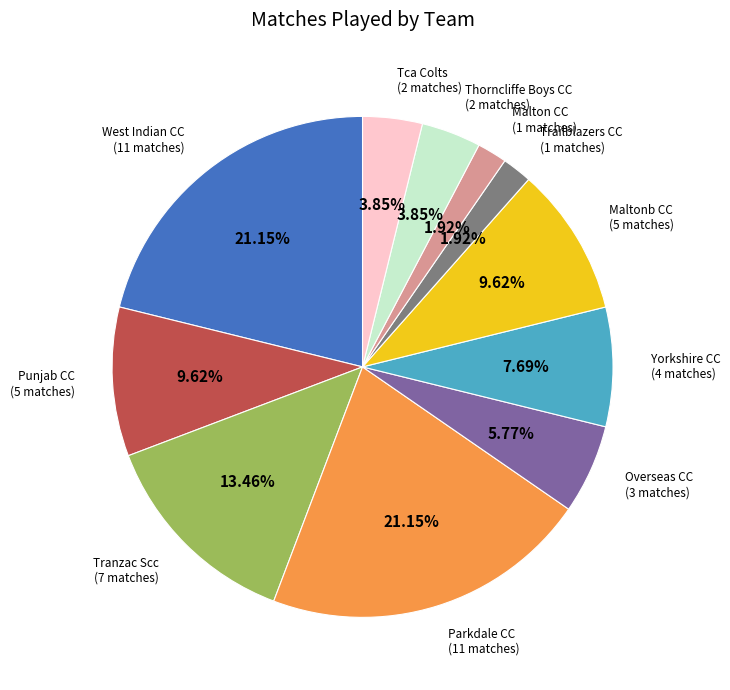

Is there a majority slice in this chart?

No